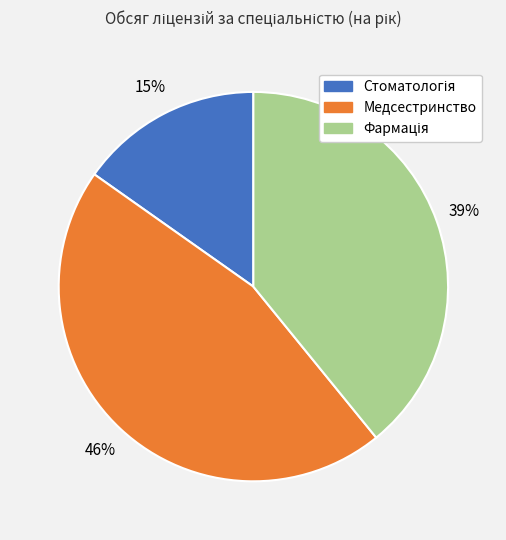

To the nearest percent, what is the average slice percentage?

33%